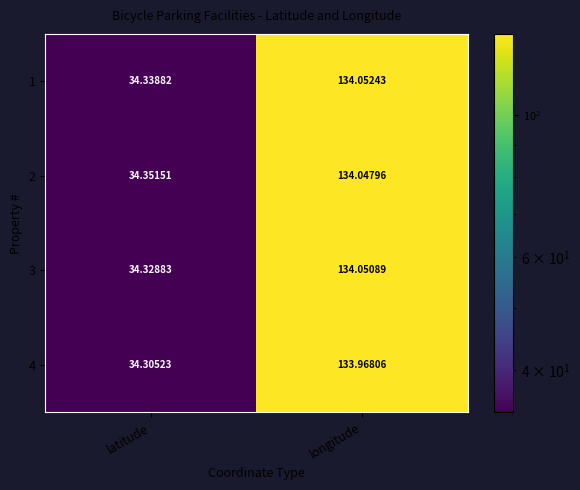

Which category has the lowest value across all series?

latitude